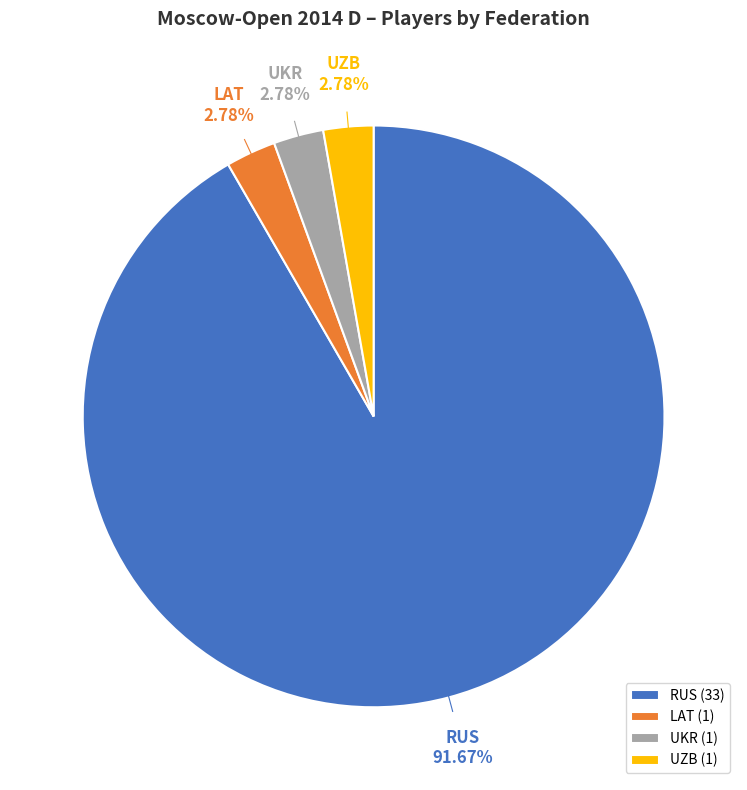

To the nearest percent, what percentage of the pie is LAT?

3%